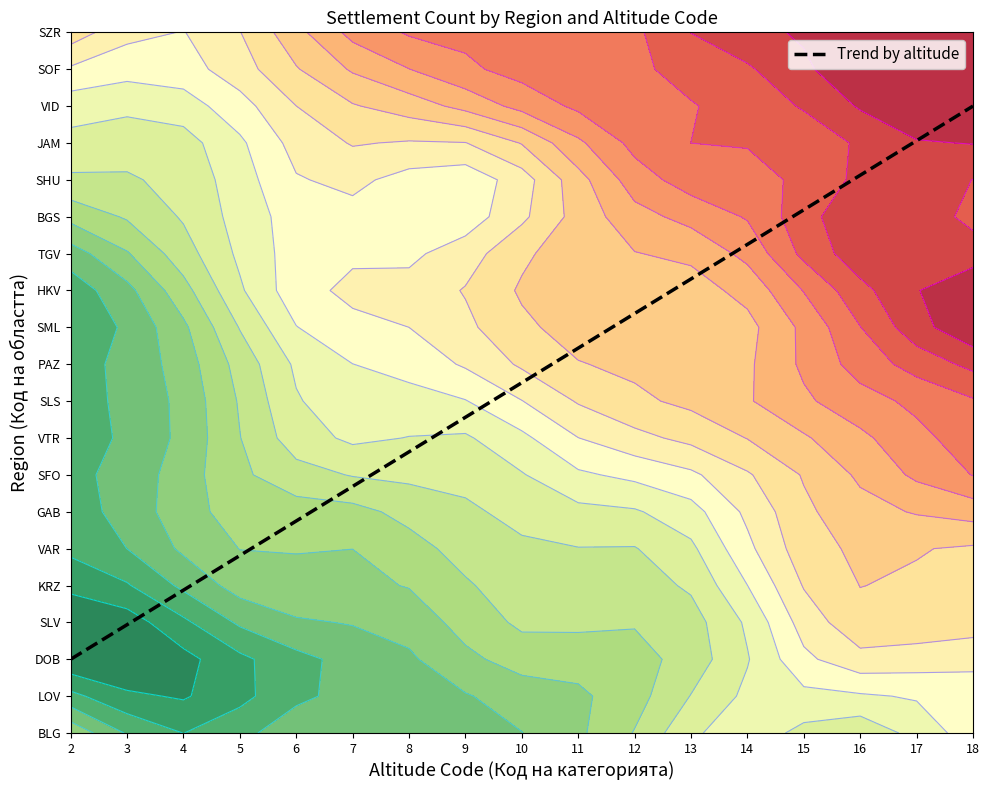

At how many categories does at least one series exceed 10?

1